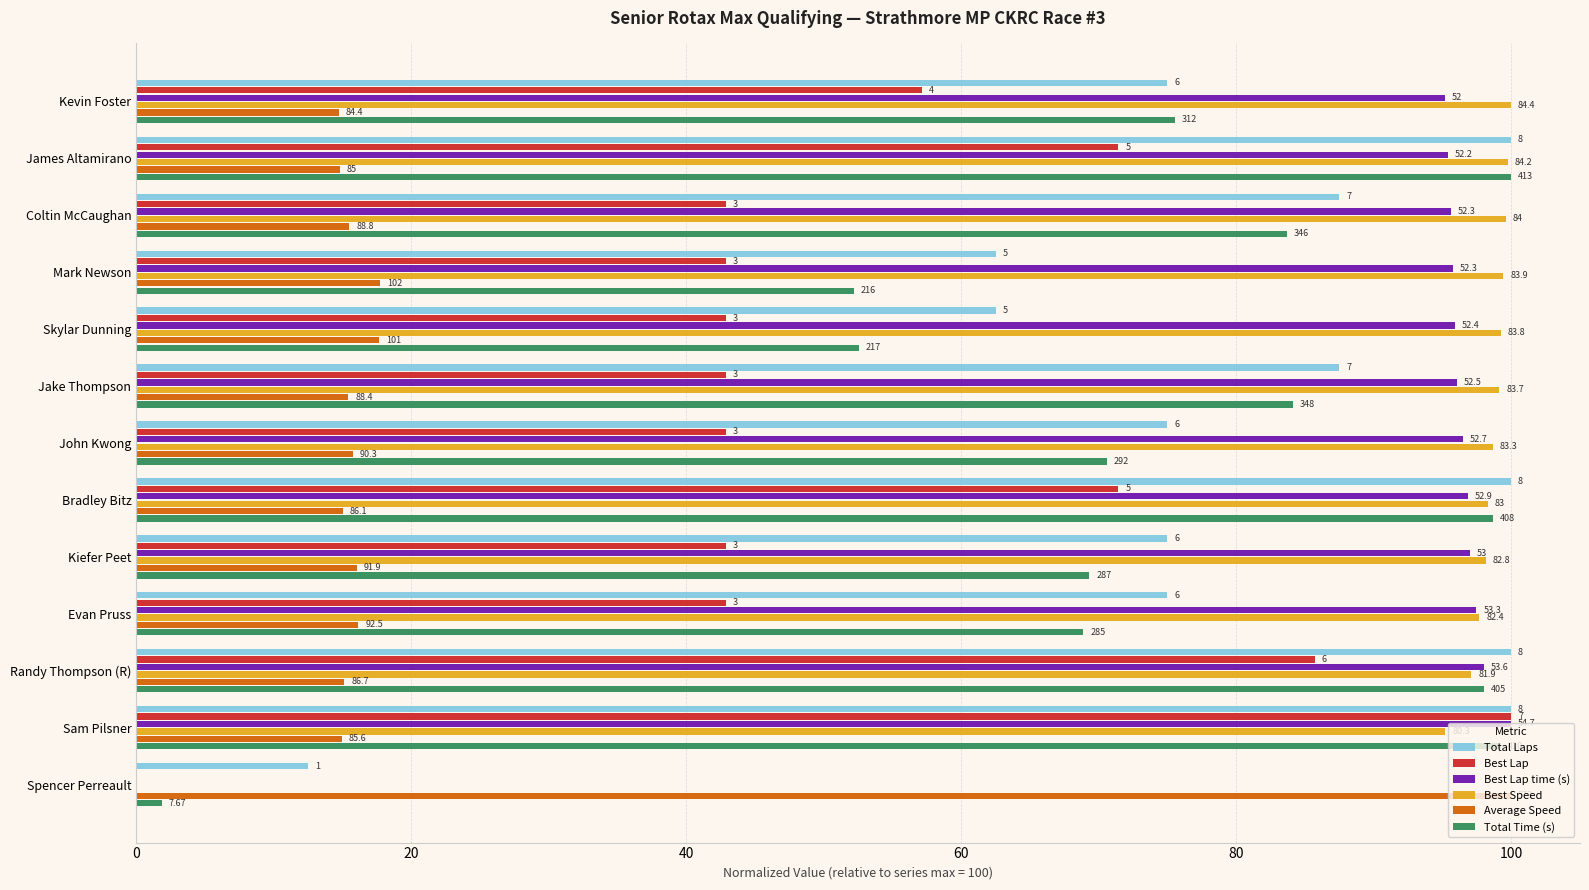

What is the sum of all Total Laps values?

1012.5